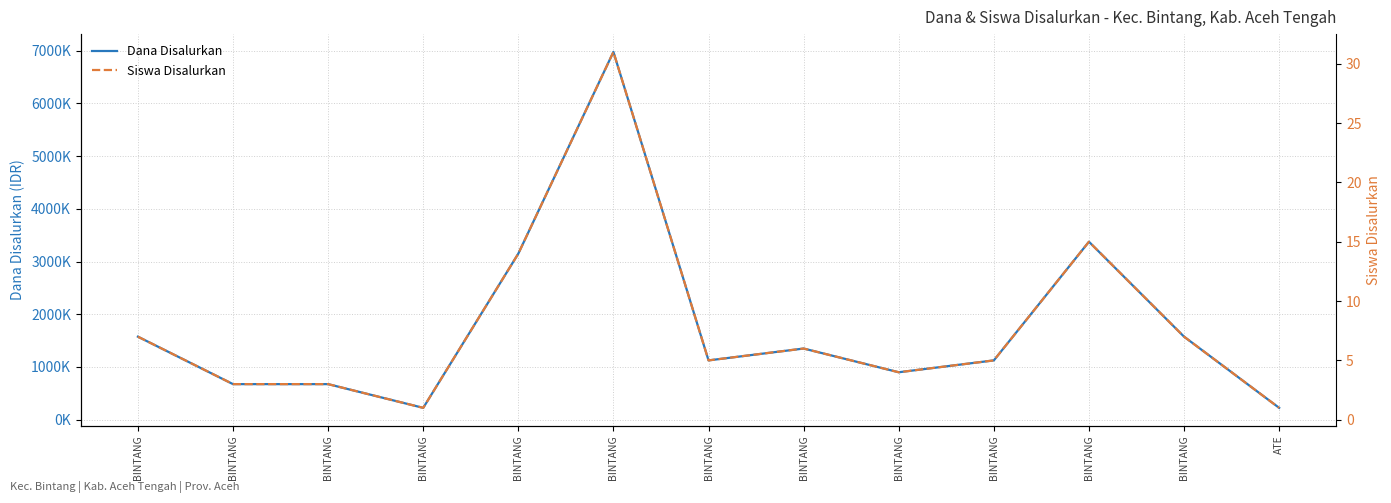

True or false: Dana Disalurkan and Siswa Disalurkan cross at least once.

False